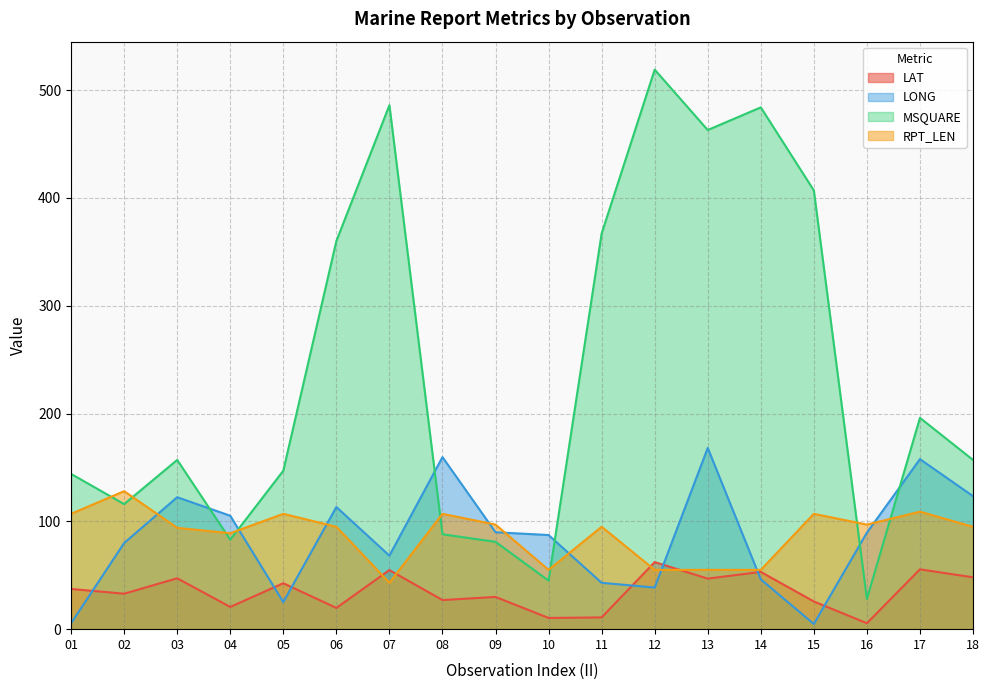

What is the total value across all series at 04?

297.8